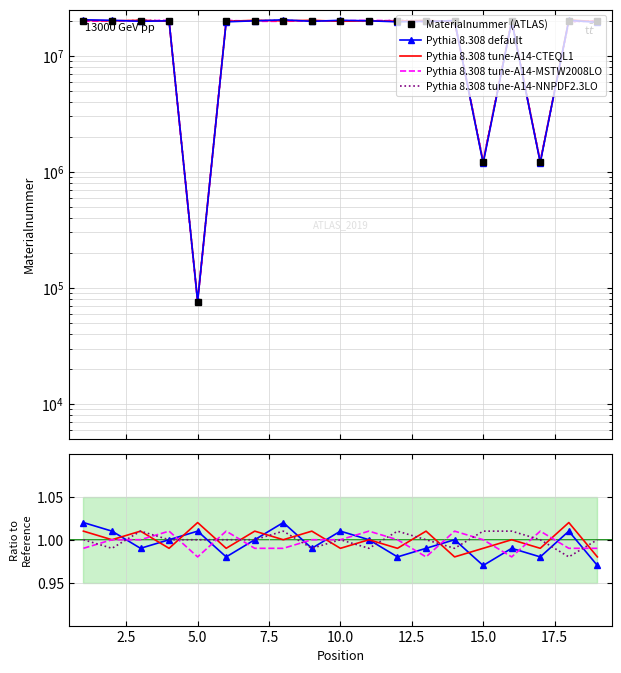

How many lines are shown in the chart?

5